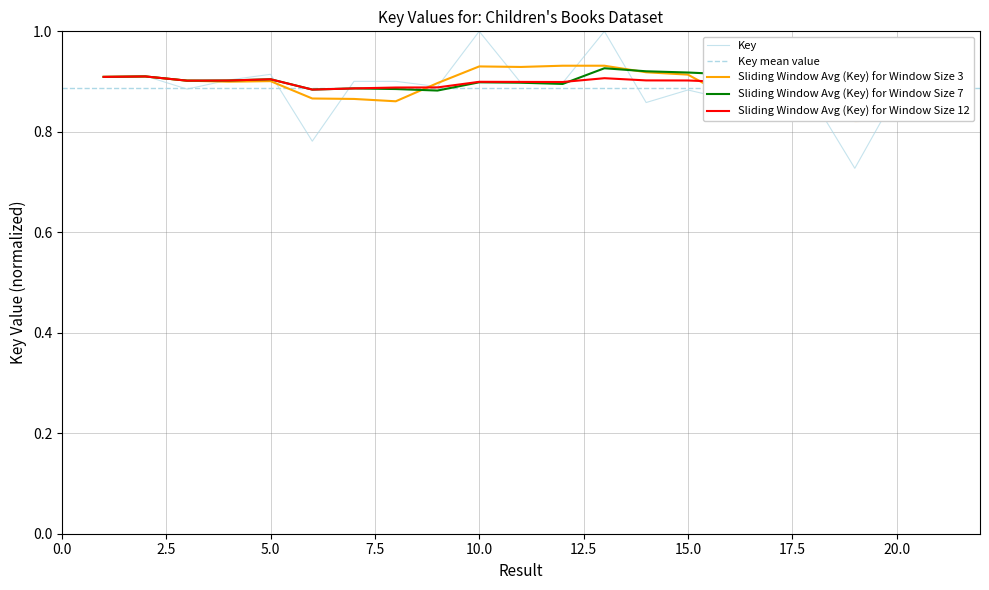

The value at 9 is 1.3. True or false?

False